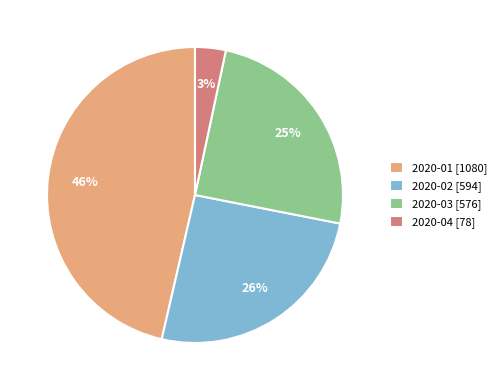

Does 2020-01 account for over 50% of the chart?

No